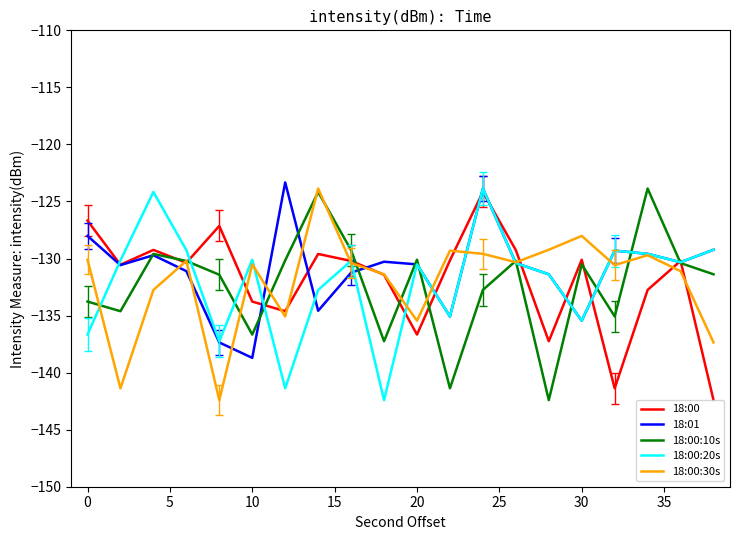

What is the maximum value for 18:00:30s?

-123.9